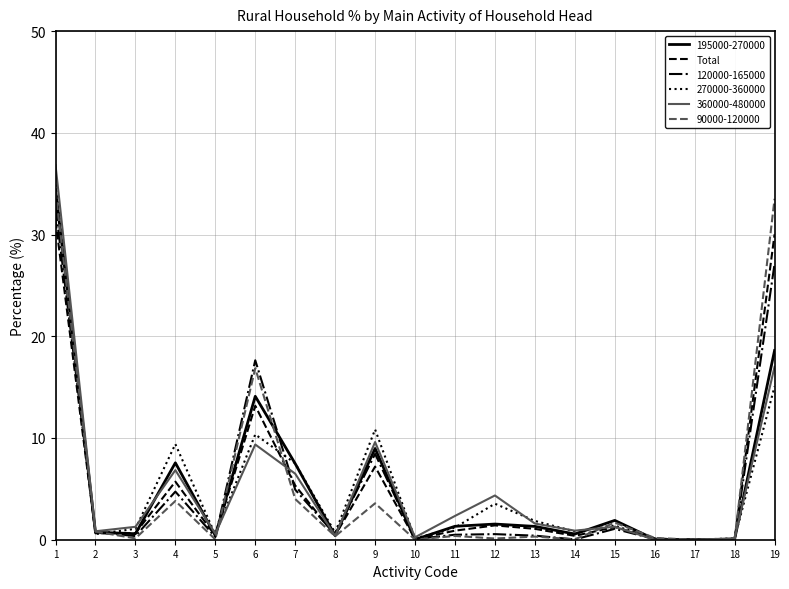

True or false: 90000-120000 has a value of 0.0 at 10.

True